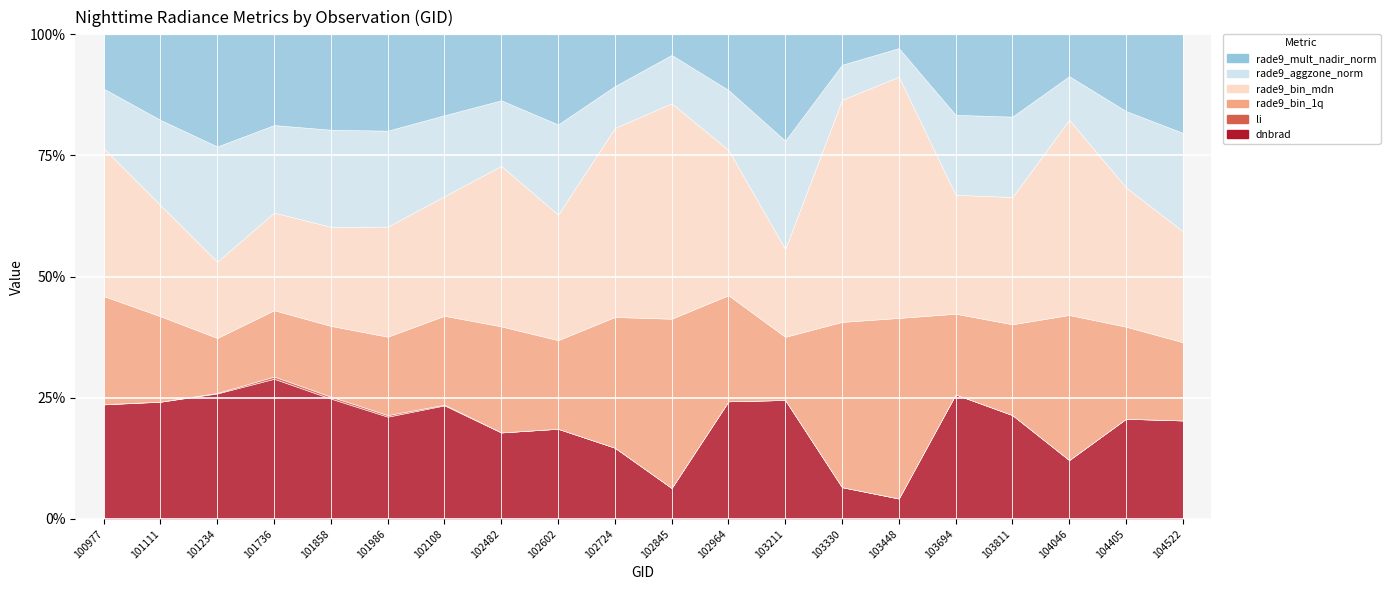

Is the value of rade9_bin_1q at 101736 greater than the value of li at 101986?

Yes